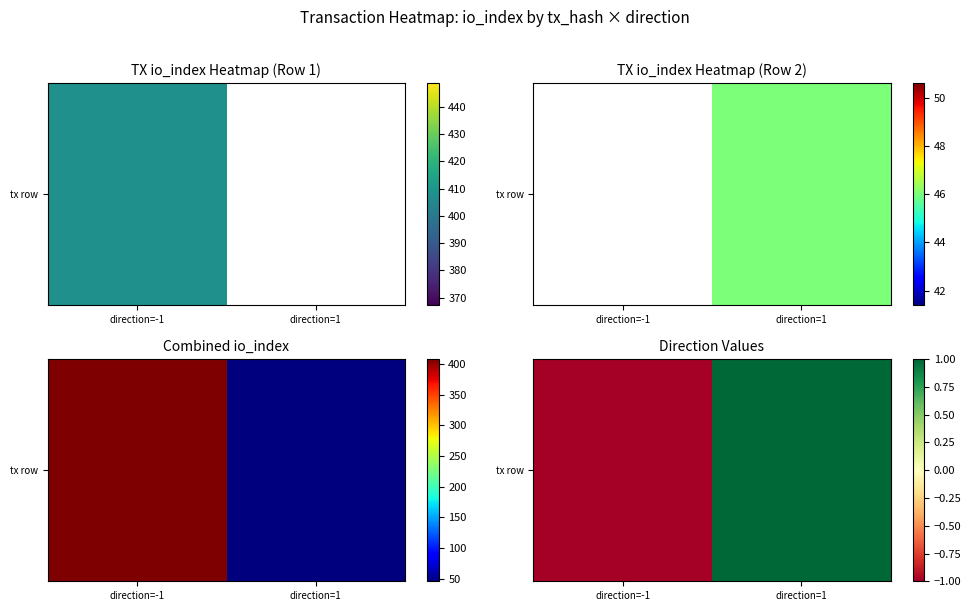

At which category does the chart reach its minimum across all series?

direction=-1